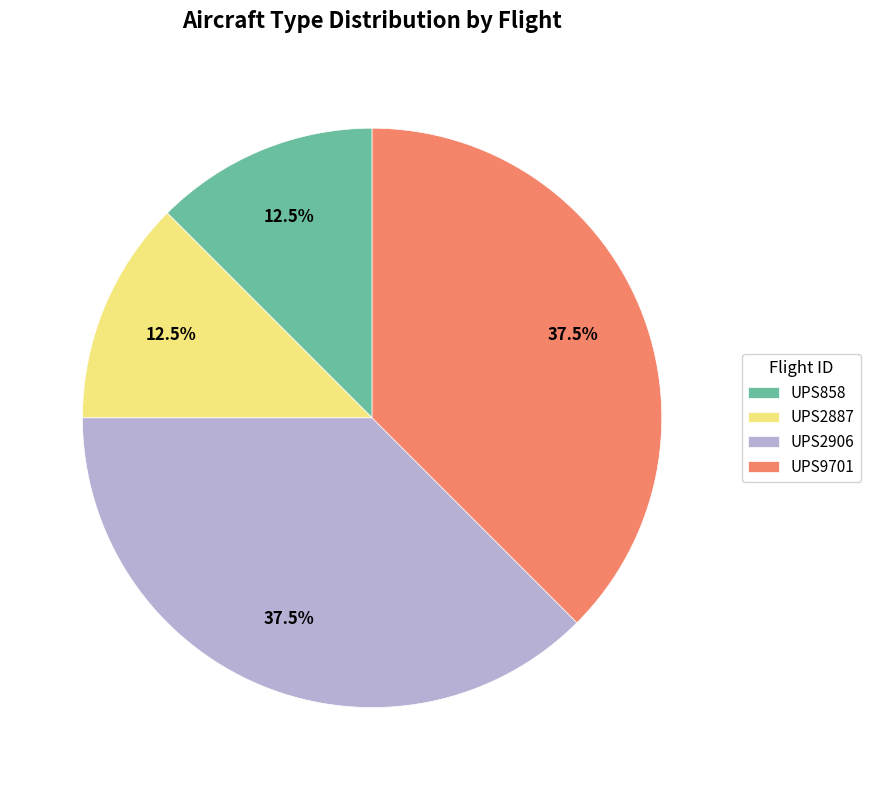

Which has a higher value, UPS2887 or UPS2906?

UPS2906